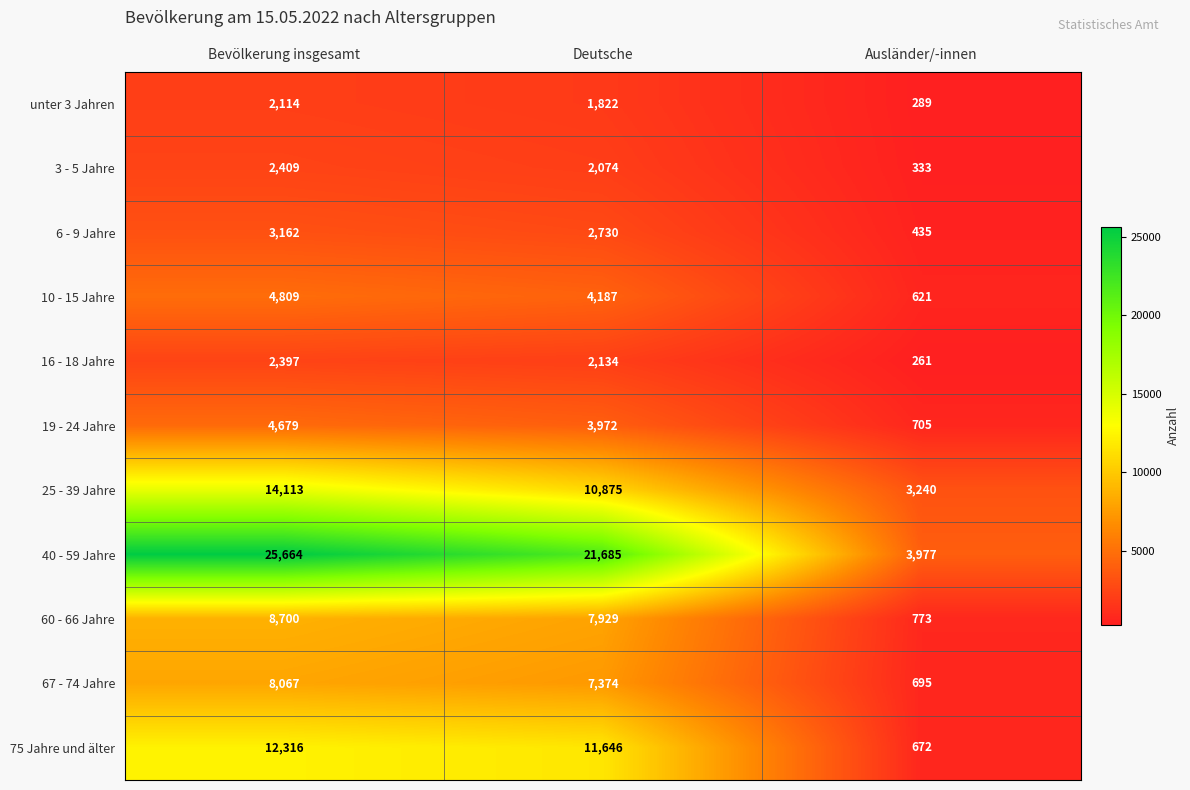

The 10 - 15 Jahre series shows 621 at Ausländer/-innen. True or false?

True